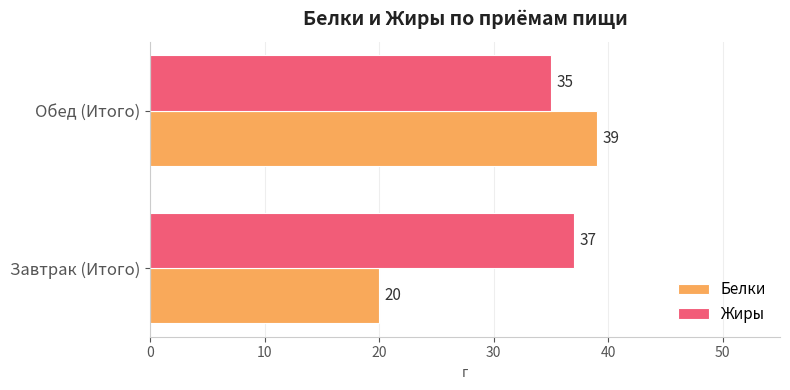

What is the maximum value for Белки?

39